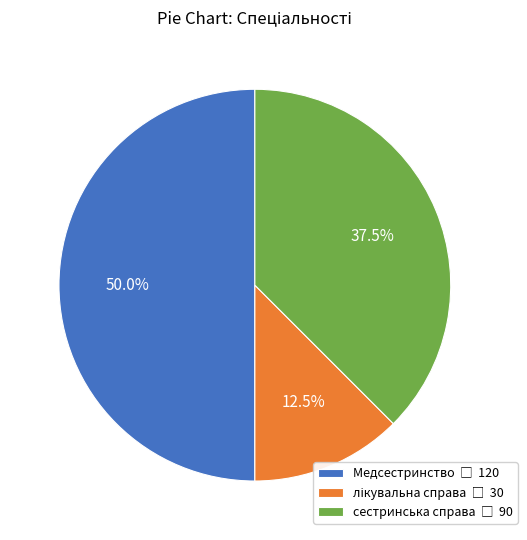

Which category has the biggest portion of the pie?

Медсестринство